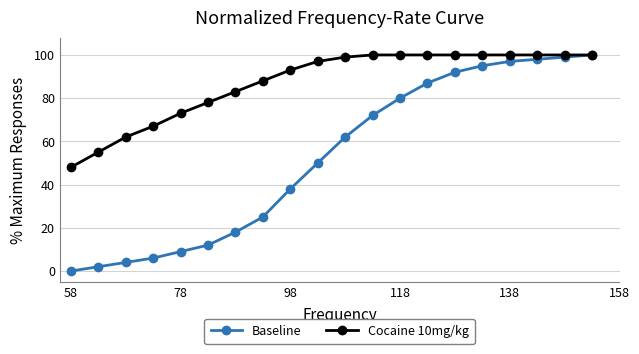

Which series has the largest total across all categories?

Cocaine 10mg/kg